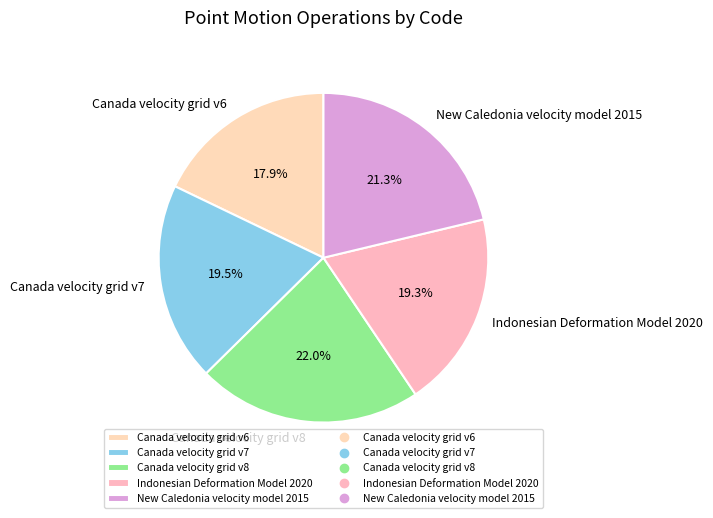

Is there a majority slice in this chart?

No